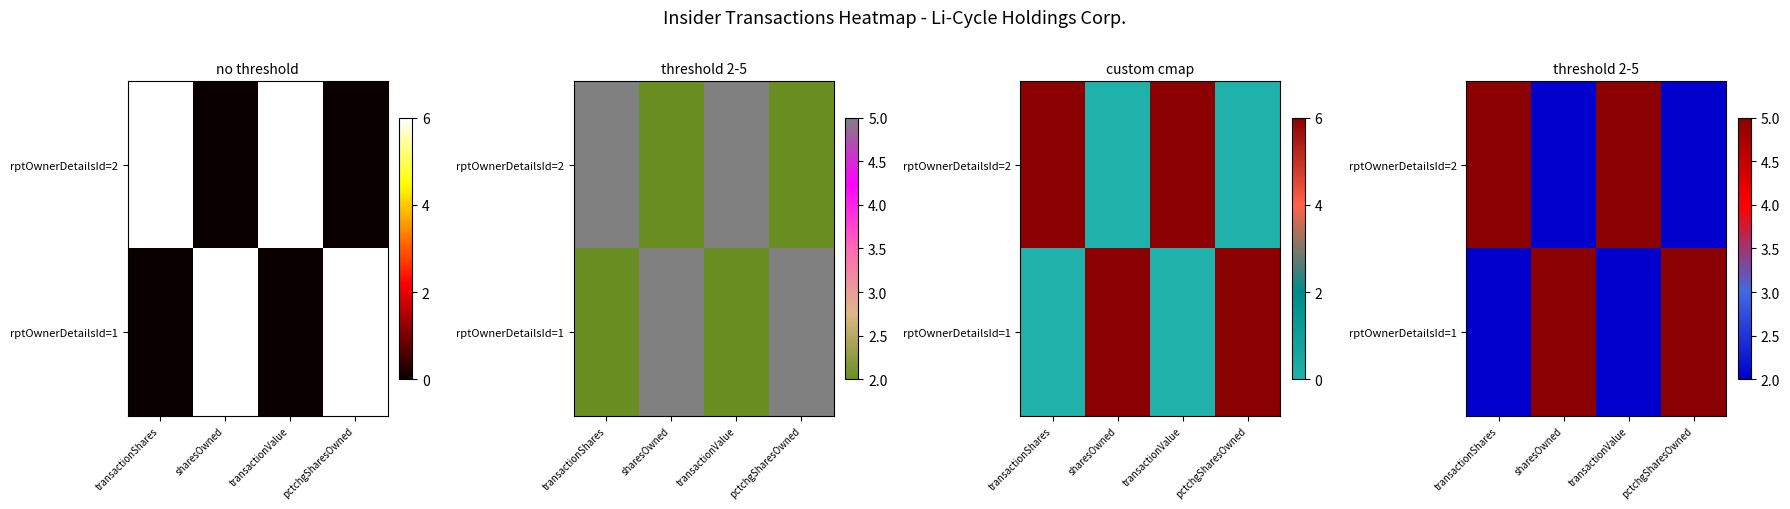

Which series has the largest total across all categories?

rptOwnerDetailsId=2